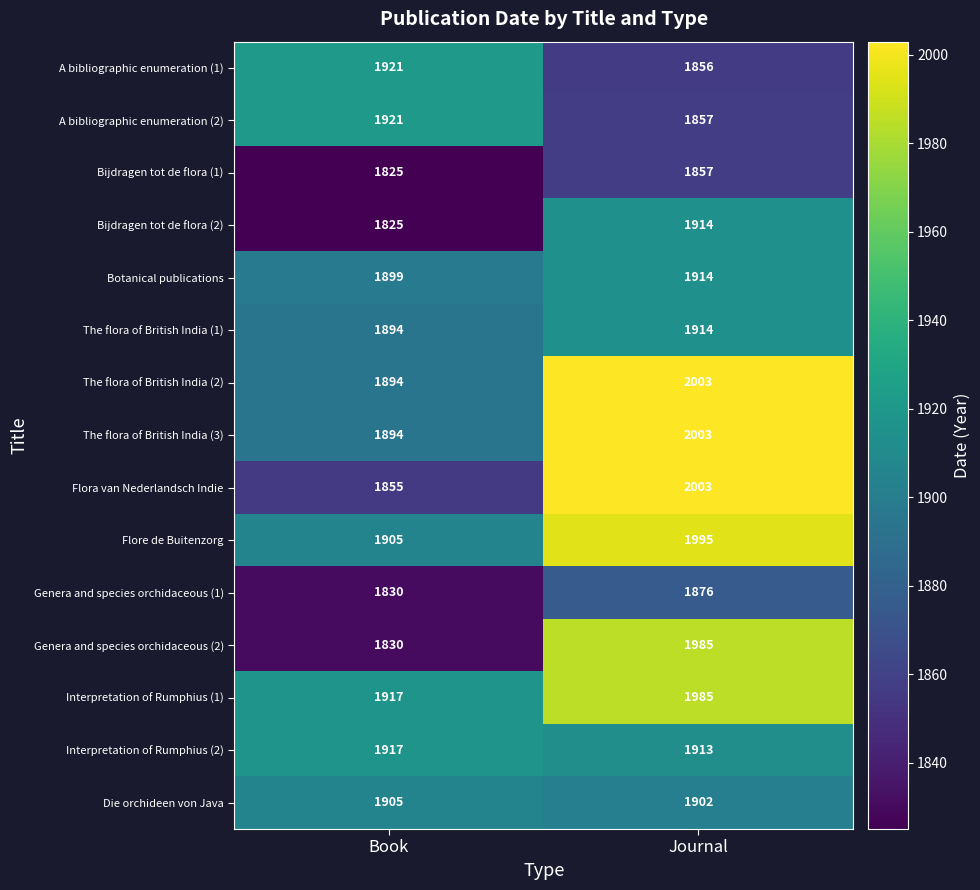

Reading left to right, extract all data points from this chart.

A bibliographic enumeration (1): Book=1921	Journal=1856
A bibliographic enumeration (2): Book=1921	Journal=1857
Bijdragen tot de flora (1): Book=1825	Journal=1857
Bijdragen tot de flora (2): Book=1825	Journal=1914
Botanical publications: Book=1899	Journal=1914
The flora of British India (1): Book=1894	Journal=1914
The flora of British India (2): Book=1894	Journal=2003
The flora of British India (3): Book=1894	Journal=2003
Flora van Nederlandsch Indie: Book=1855	Journal=2003
Flore de Buitenzorg: Book=1905	Journal=1995
Genera and species orchidaceous (1): Book=1830	Journal=1876
Genera and species orchidaceous (2): Book=1830	Journal=1985
Interpretation of Rumphius (1): Book=1917	Journal=1985
Interpretation of Rumphius (2): Book=1917	Journal=1913
Die orchideen von Java: Book=1905	Journal=1902